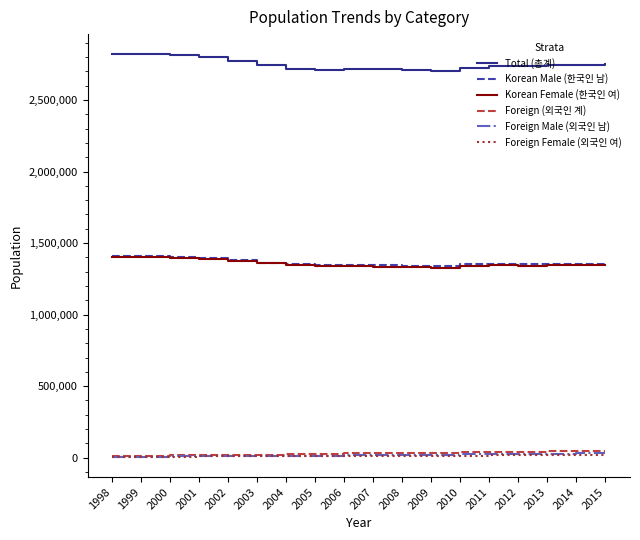

What is the greatest value displayed?

2820319